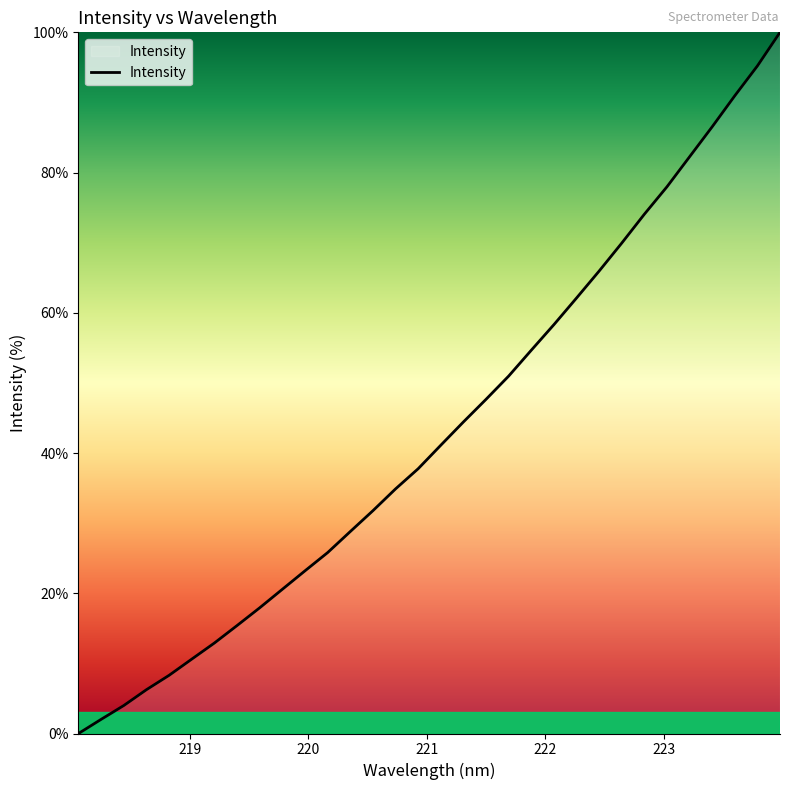

What is the maximum value shown in the chart?

100.0